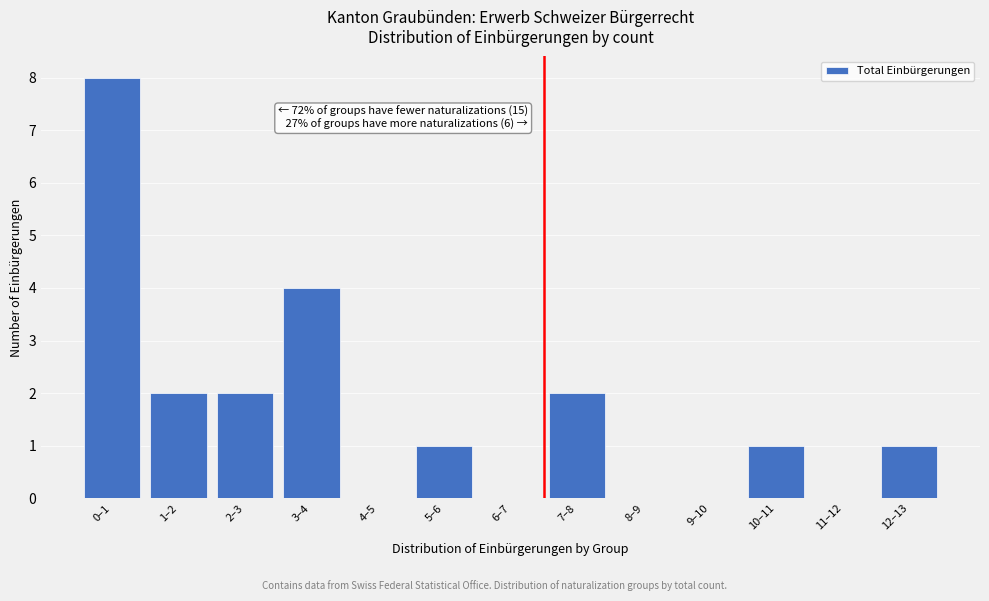

Reading left to right, what are all the values shown in this chart?

0–1=8	1–2=2	2–3=2	3–4=4	4–5=0	5–6=1	6–7=0	7–8=2	8–9=0	9–10=0	10–11=1	11–12=0	12–13=1